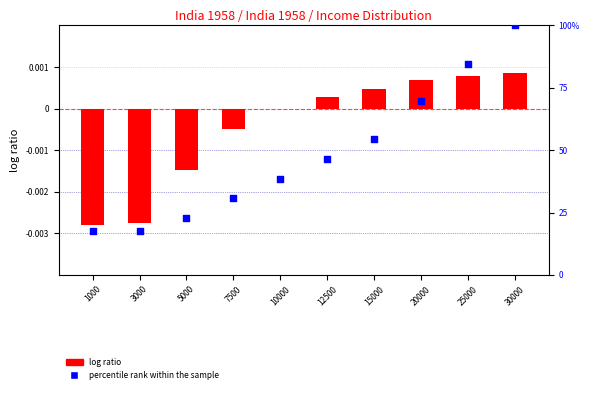

At which category is the sum across all series the highest?

30000